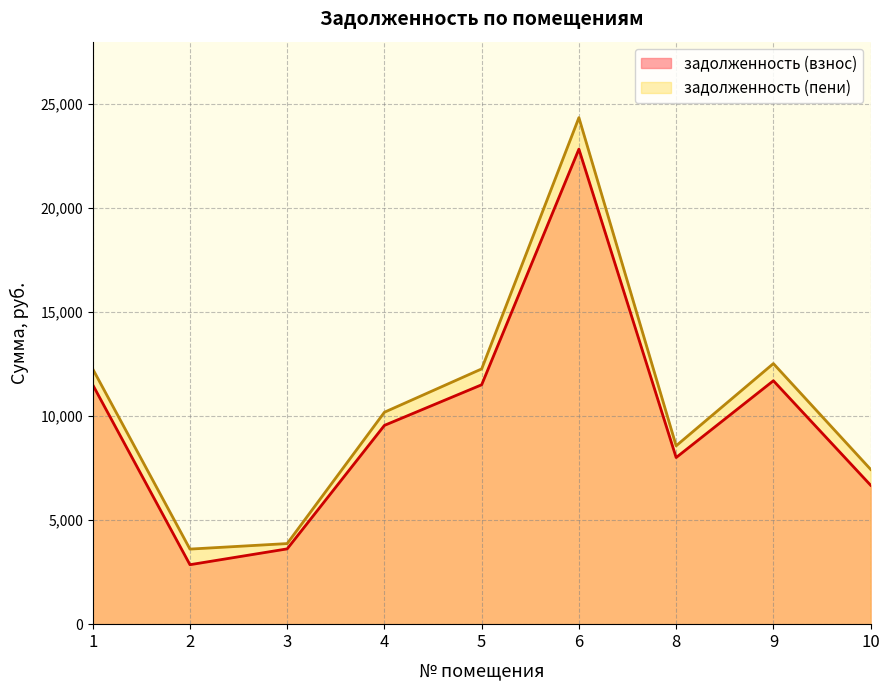

True or false: задолженность (пени) and задолженность (взнос) intersect in this chart.

False